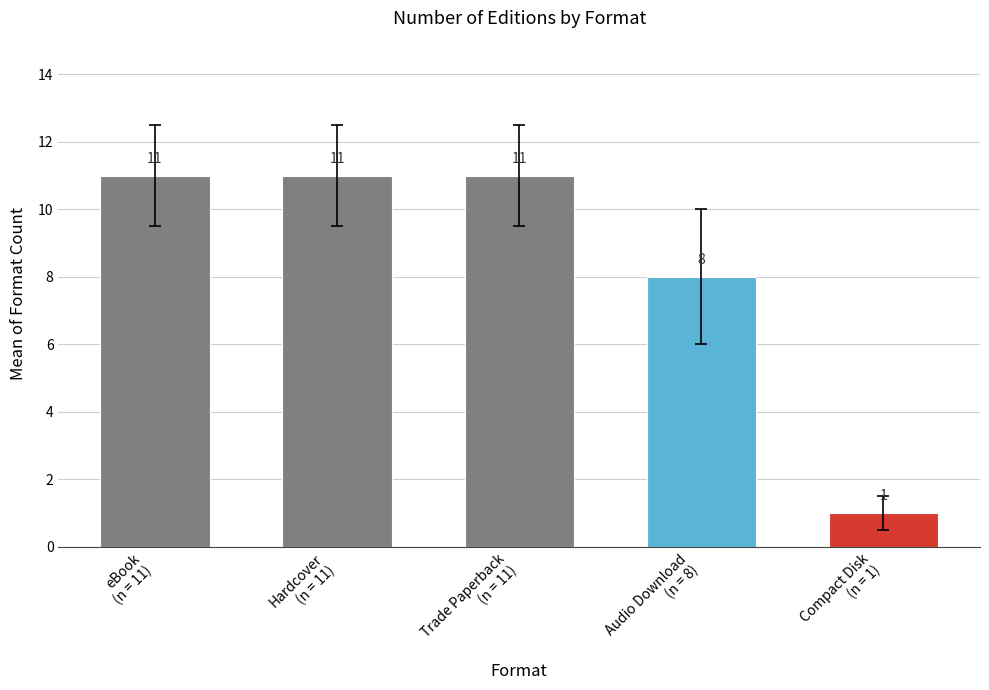

The chart shows a value of 1 at Compact Disk
(n = 1). True or false?

True